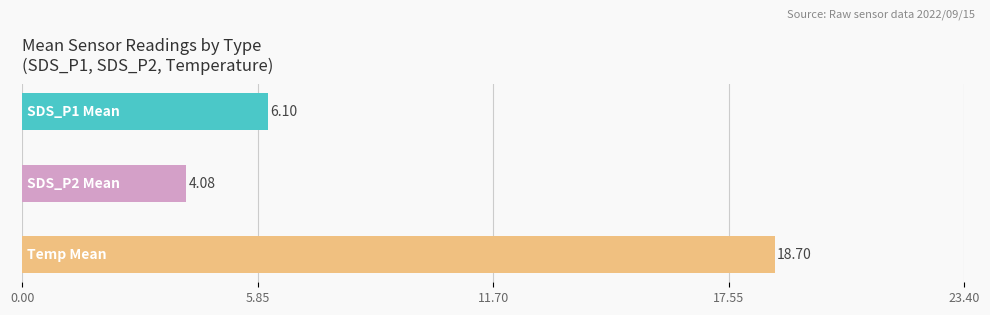

Is the value of Temp at 3 greater than the value of SDS_P1 at 6?

Yes